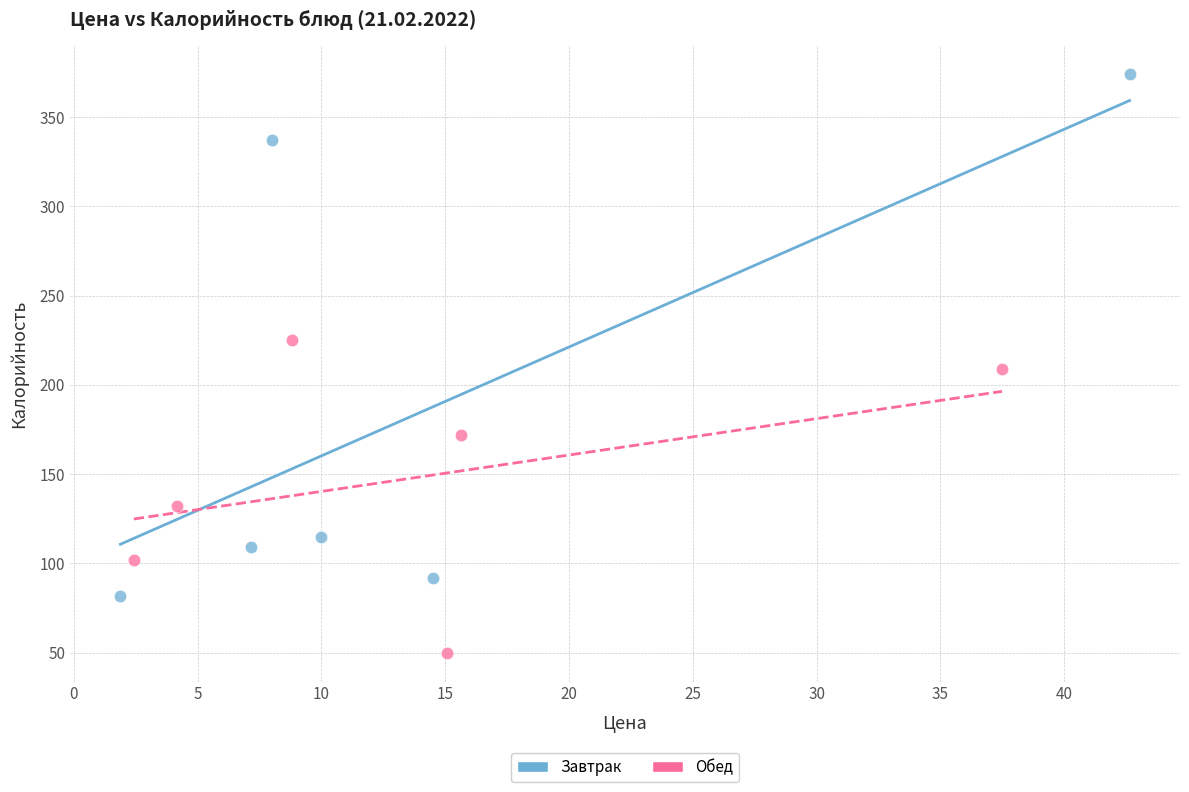

Which series reaches the maximum Y coordinate?

Завтрак